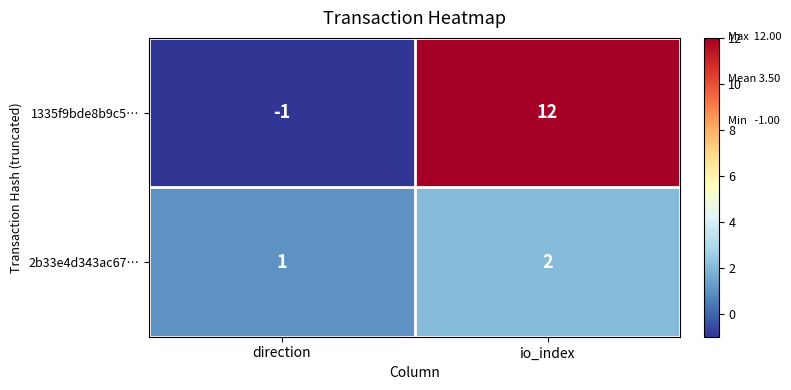

Reading left to right, list all the values displayed in this chart.

1335f9bde8b9c5…: -1	12
2b33e4d343ac67…: 1	2